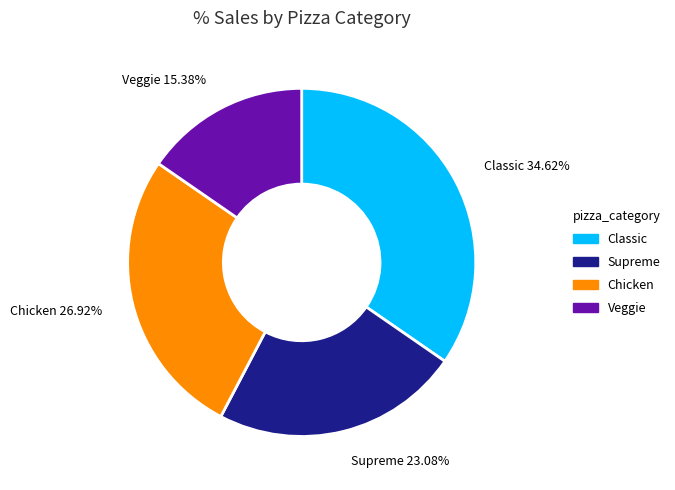

Does any single category account for the majority?

No